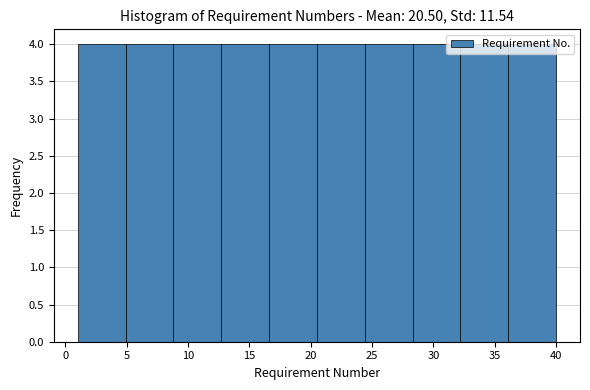

Reading left to right, transcribe this chart: for each bar, give the range it covers on the x-axis and its height. Neither the bar edges nor the heights are printed on the chart, so give them approximately, as read against the axes.

1.0 to 4.9: 4
4.9 to 8.8: 4
8.8 to 12.7: 4
12.7 to 16.6: 4
16.6 to 20.5: 4
20.5 to 24.4: 4
24.4 to 28.3: 4
28.3 to 32.2: 4
32.2 to 36.1: 4
36.1 to 40.0: 4